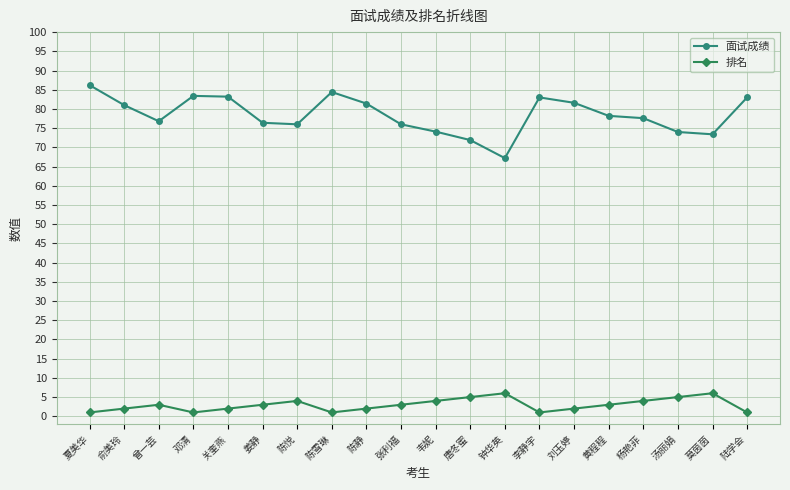

What is the value of the 面试成绩 point at the 18th from the left?

74.0